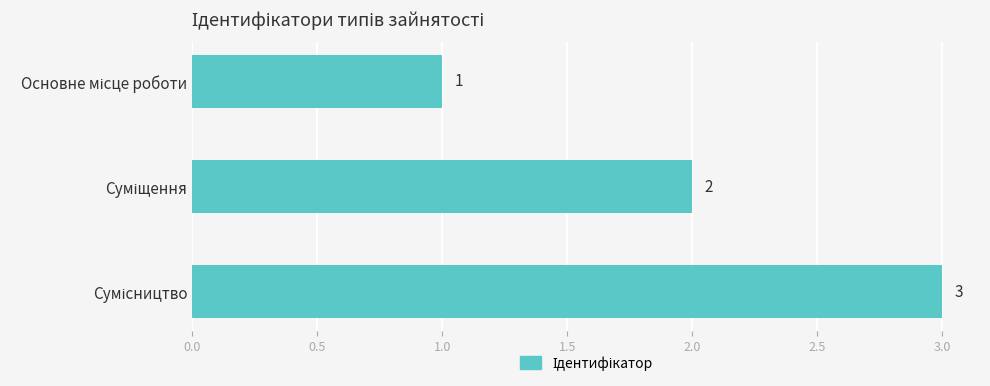

Does the chart contain stacked bars?

No